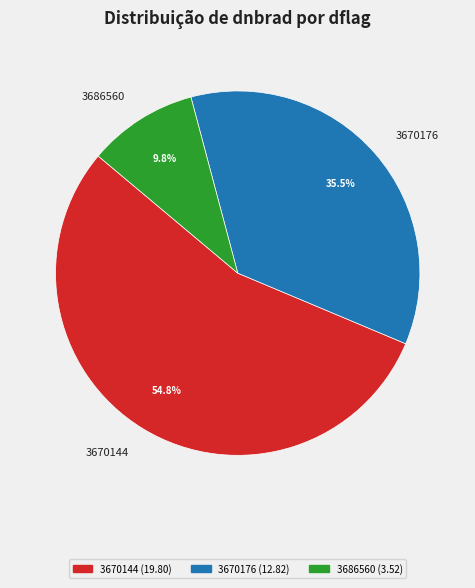

Rank the categories by value from lowest to highest.

3686560, 3670176, 3670144